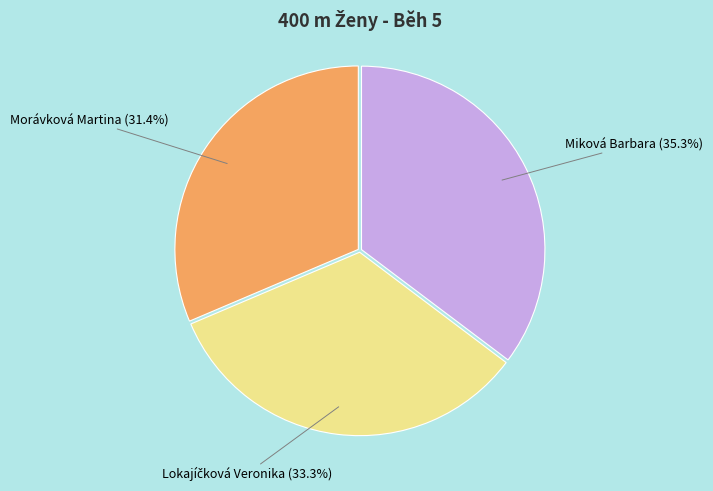

Does any single category account for the majority?

No